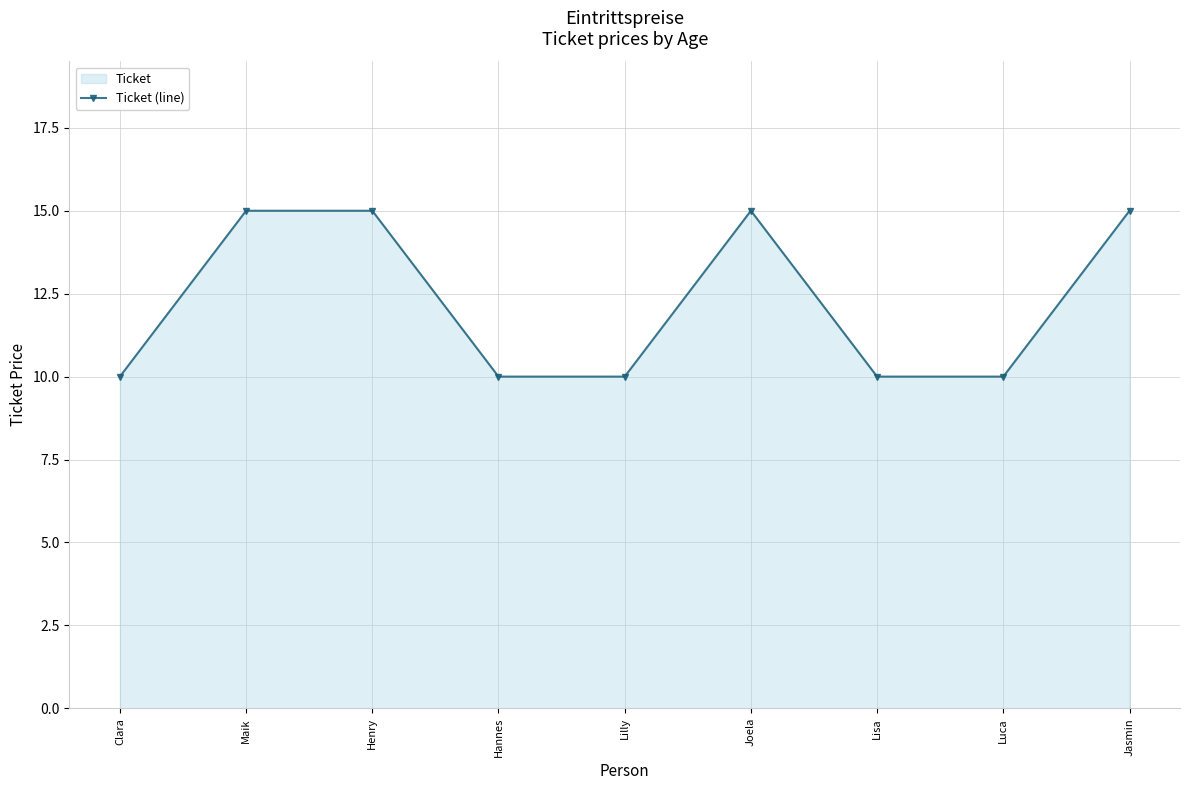

Is it true that the value at Lilly is 10?

True